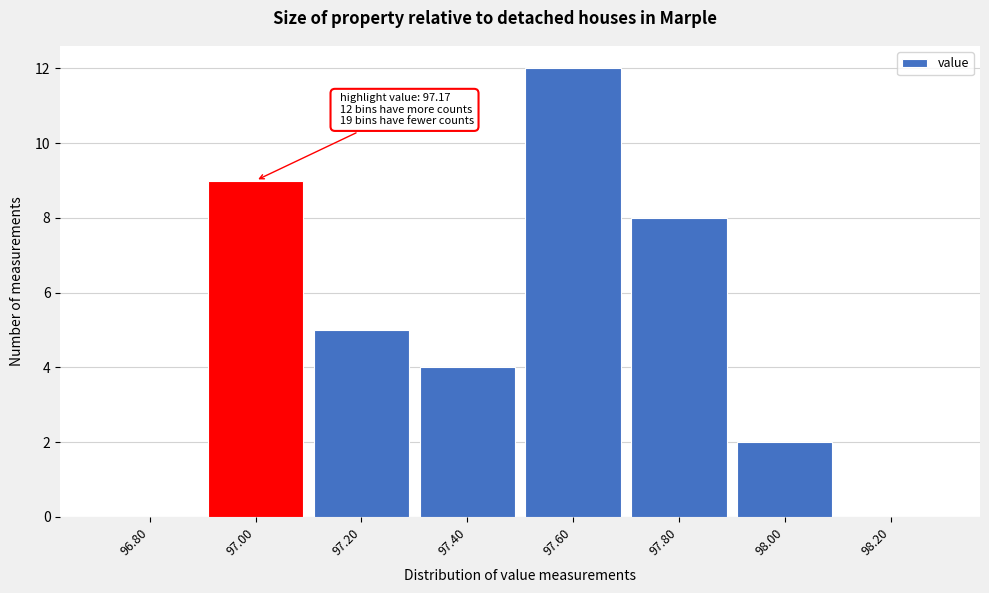

Reading left to right, transcribe all the data shown in this chart.

96.80=0	97.00=9	97.20=5	97.40=4	97.60=12	97.80=8	98.00=2	98.20=0